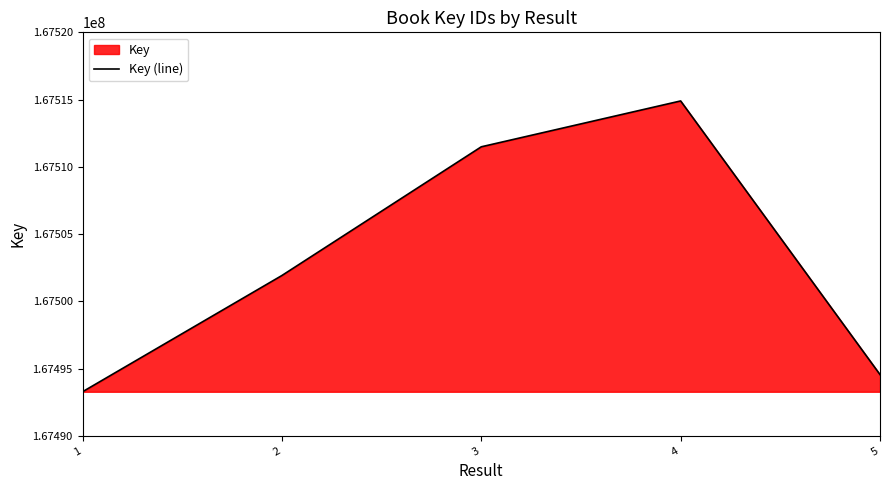

How many data points does each series have?

5